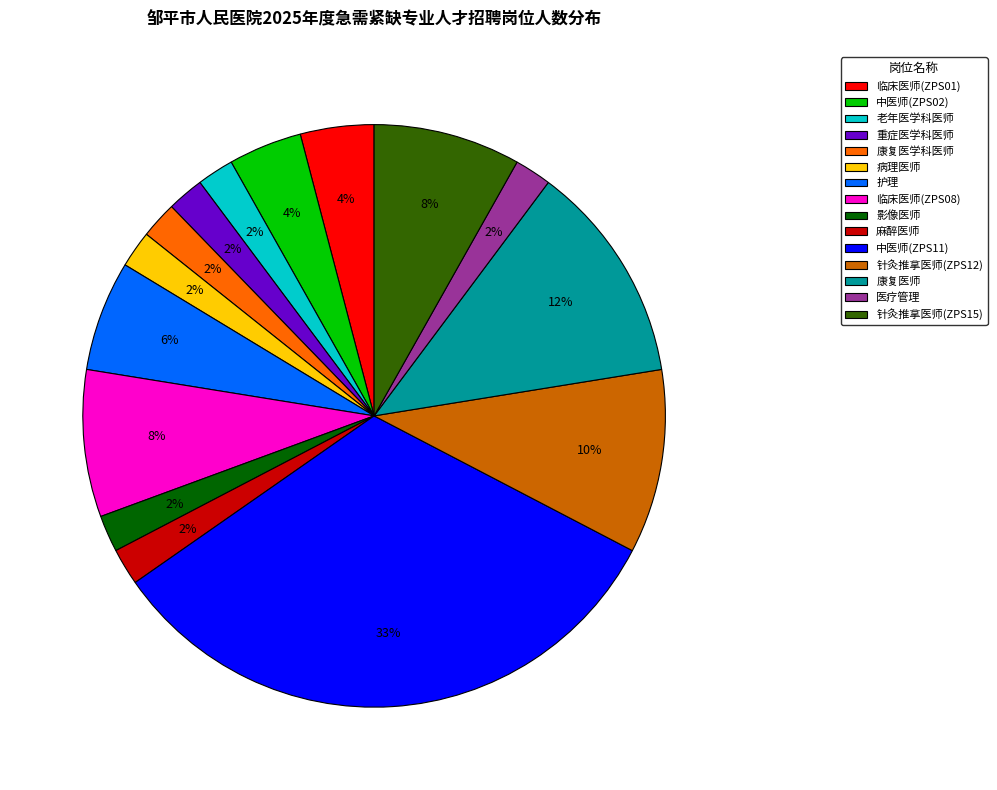

To the nearest percent, what is the difference between the largest and smallest slice percentages?

31%